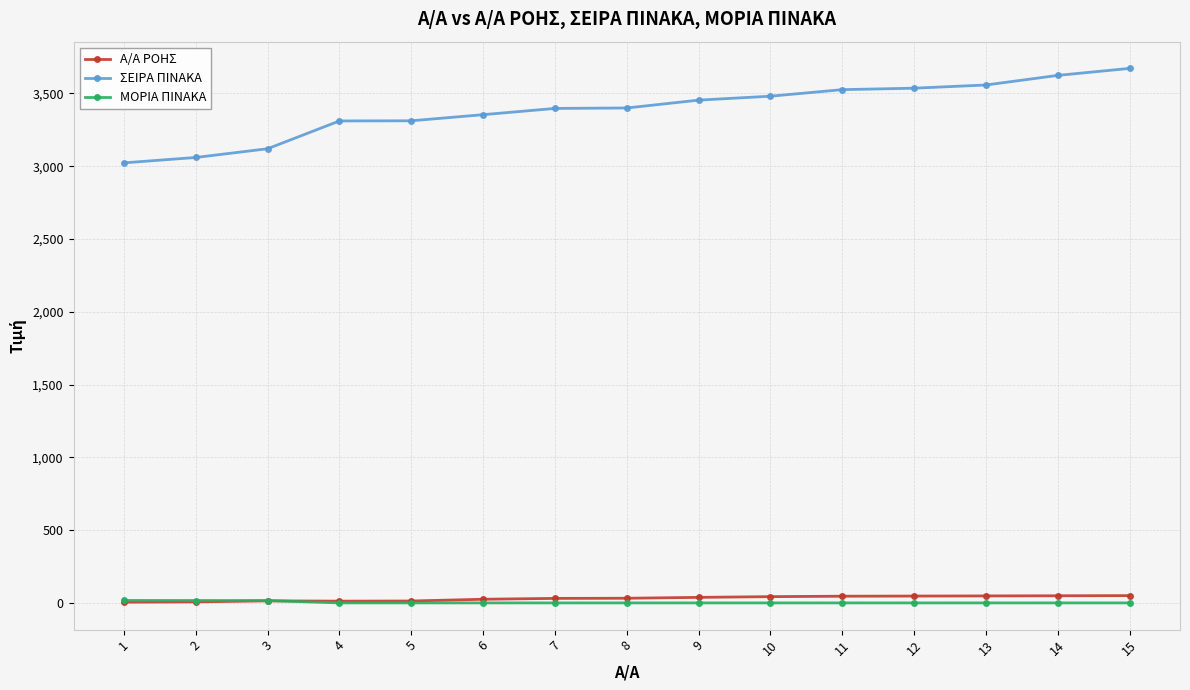

Is the value of ΣΕΙΡΑ ΠΙΝΑΚΑ at 15 greater than the value of ΜΟΡΙΑ ΠΙΝΑΚΑ at 6?

Yes